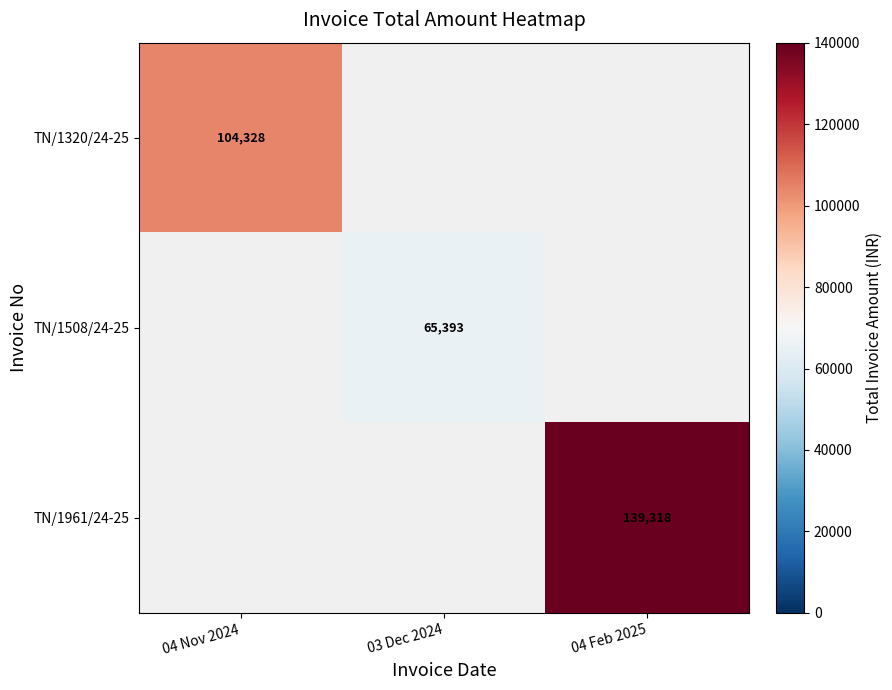

At how many categories does at least one series exceed 127566?

1